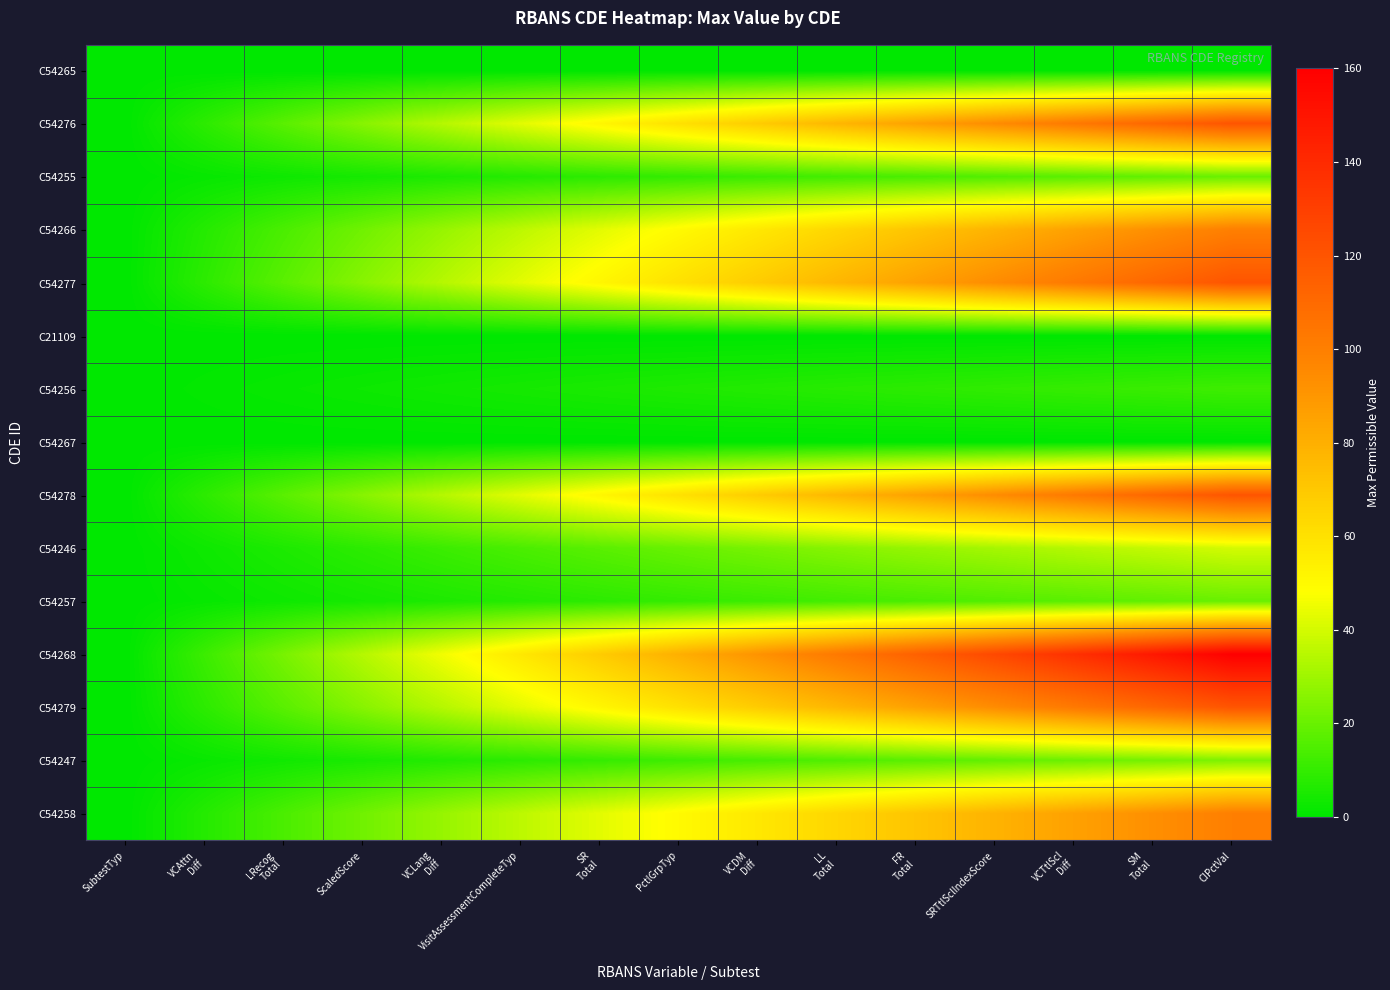

What is the maximum value shown in the chart?

160.0